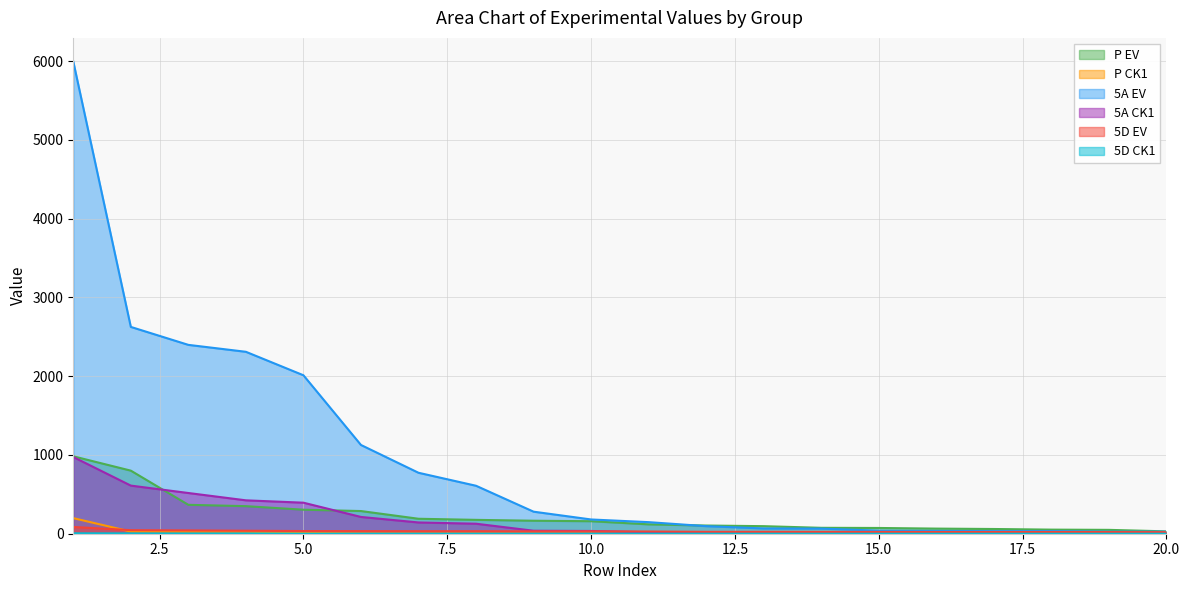

Between 16 and 17, which series saw the biggest shift?

P EV